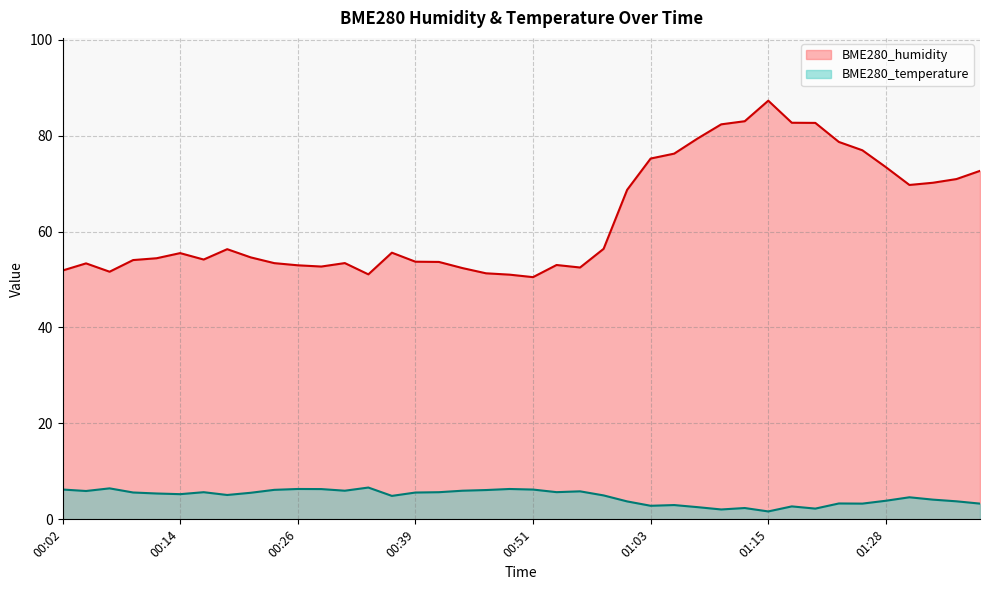

How many data points does each series have?

40